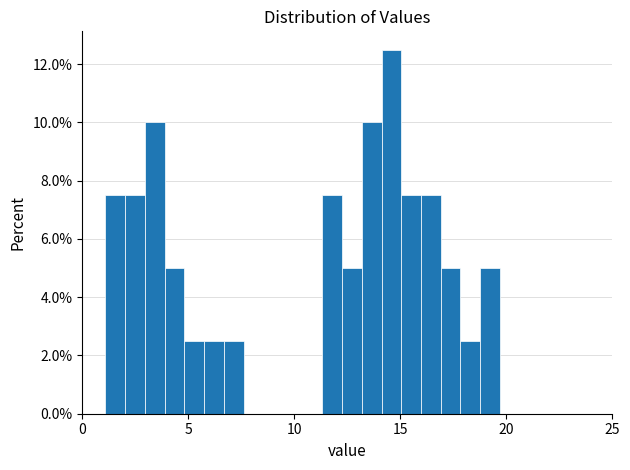

Read against the x-axis, roughly where is the centre of the tallest bar?

14.5